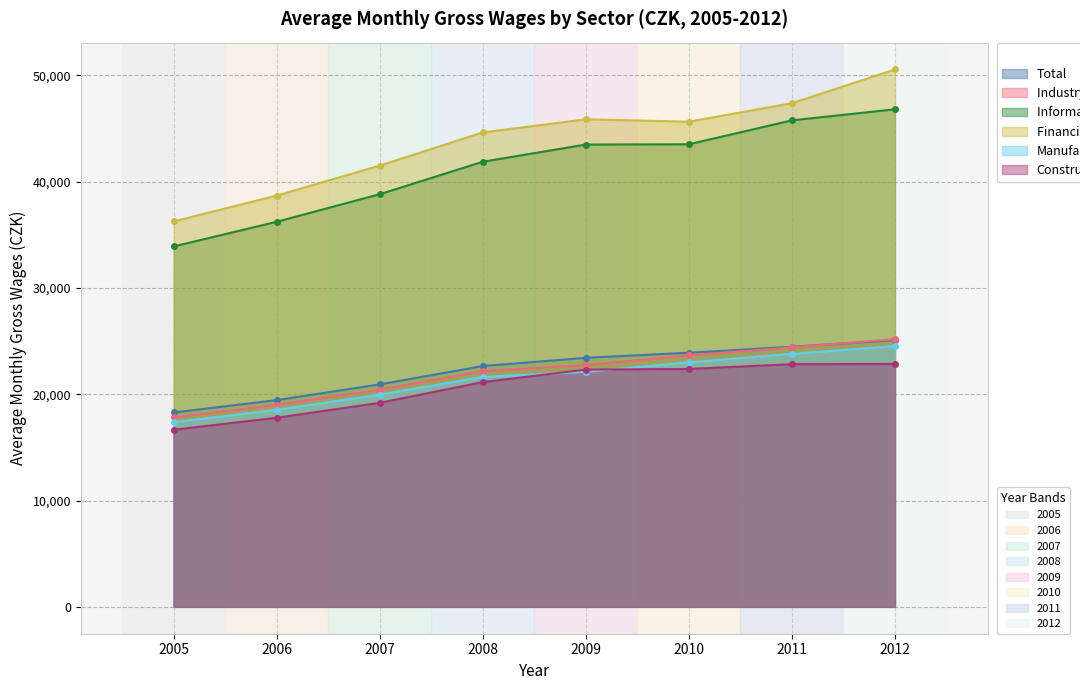

Reading right to left, what are all the values shown in this chart?

Total: 25089	24466	23903	23425	22653	20927	19447	18283
Industry, total: 25179	24412	23649	22740	22167	20432	19010	17814
Information and communication: 46804	45761	43513	43487	41870	38817	36223	33902
Financial and insurance activities: 50548	47378	45638	45861	44629	41509	38687	36258
Manufacturing: 24530	23798	22998	22104	21631	19961	18536	17359
Construction: 22851	22828	22379	22318	21143	19193	17790	16660